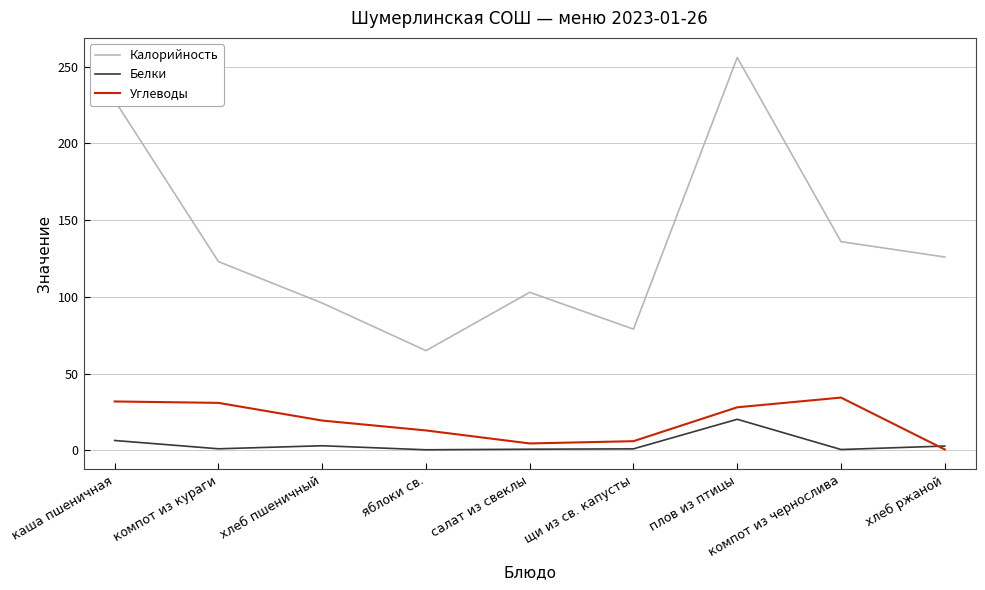

Which series has the largest total across all categories?

Калорийность